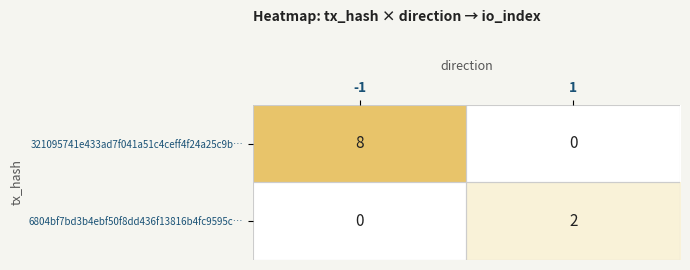

At -1, list the series in order from largest to smallest.

321095741e433ad7f041a51c4ceff4f24a25c9b…, 6804bf7bd3b4ebf50f8dd436f13816b4fc9595c…